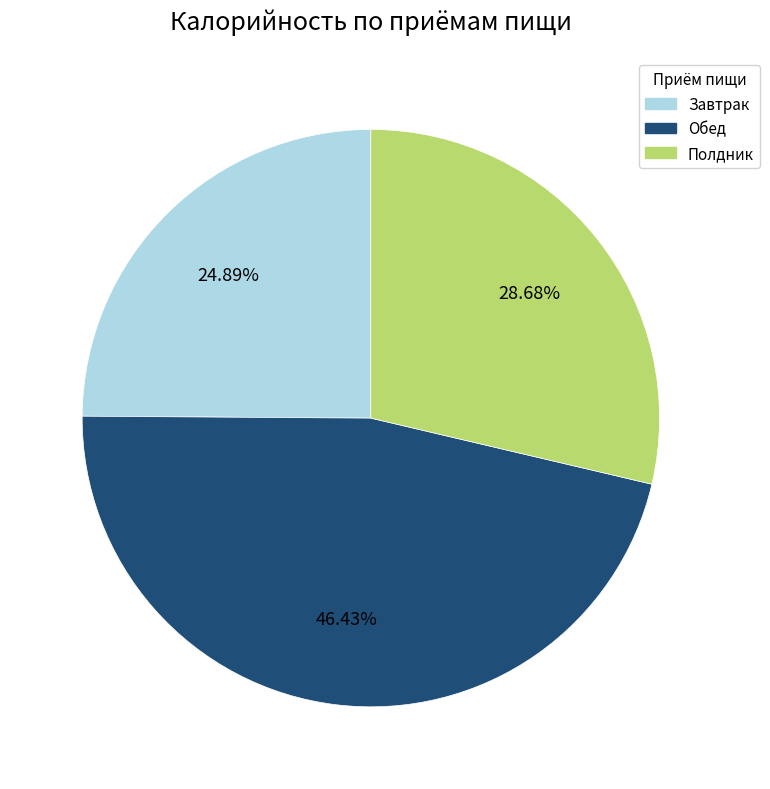

Count the number of slices in the pie.

3